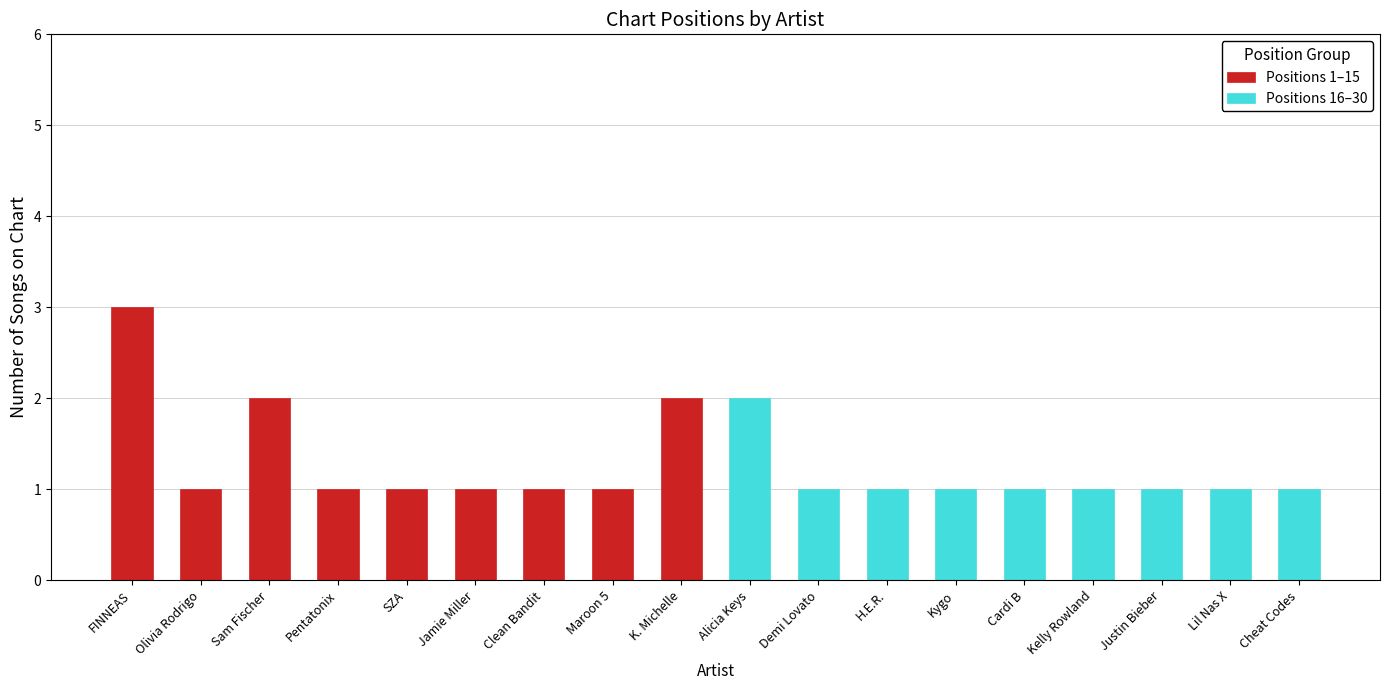

Is it true that Positions 1–15 equals 0 at Demi Lovato?

True